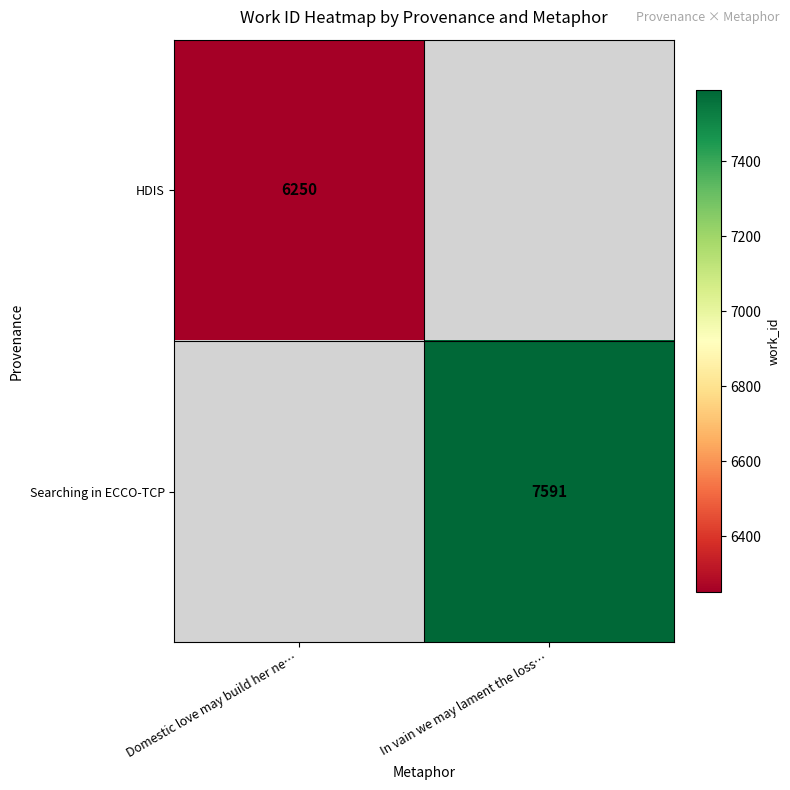

True or false: Searching in ECCO-TCP has a value of 4119 at In vain we may lament the loss….

False